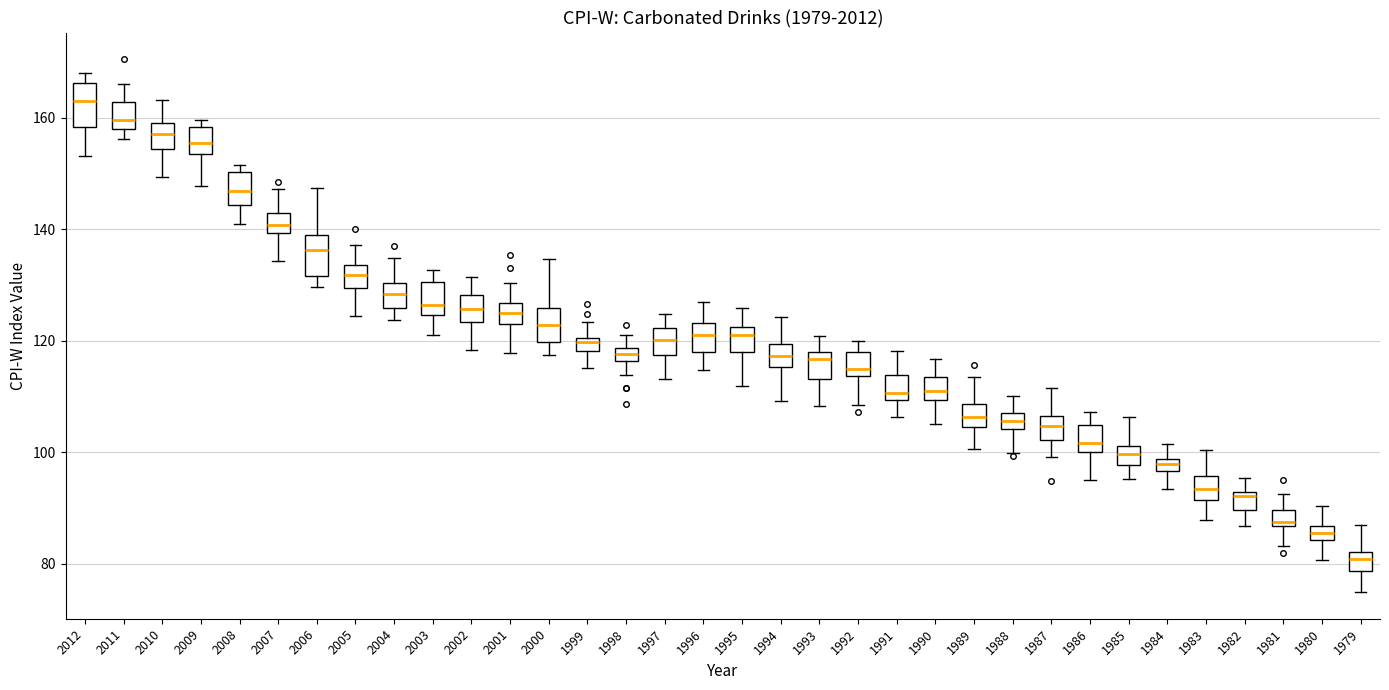

Which box's median line is the lowest?

1979